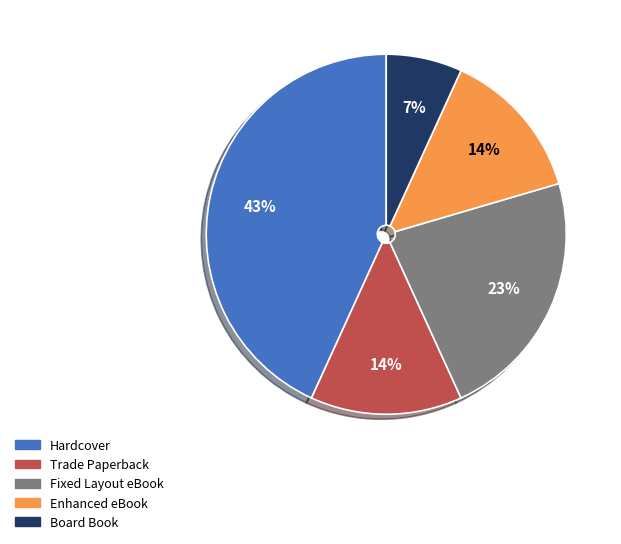

Which has a higher value, Fixed Layout eBook or Board Book?

Fixed Layout eBook